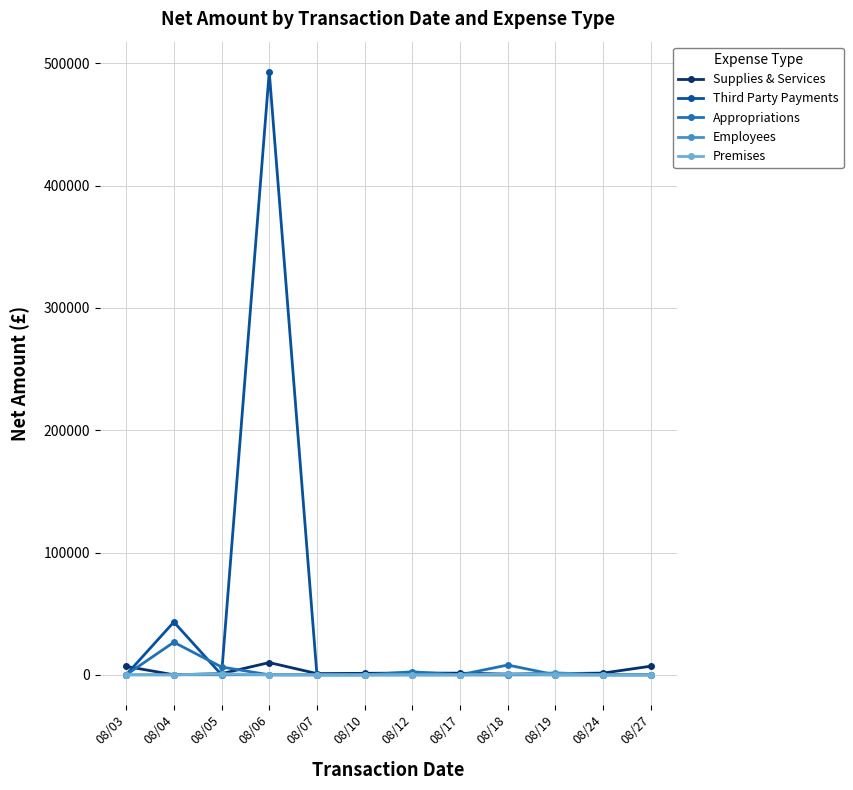

What is the maximum value for Appropriations?

26634.3